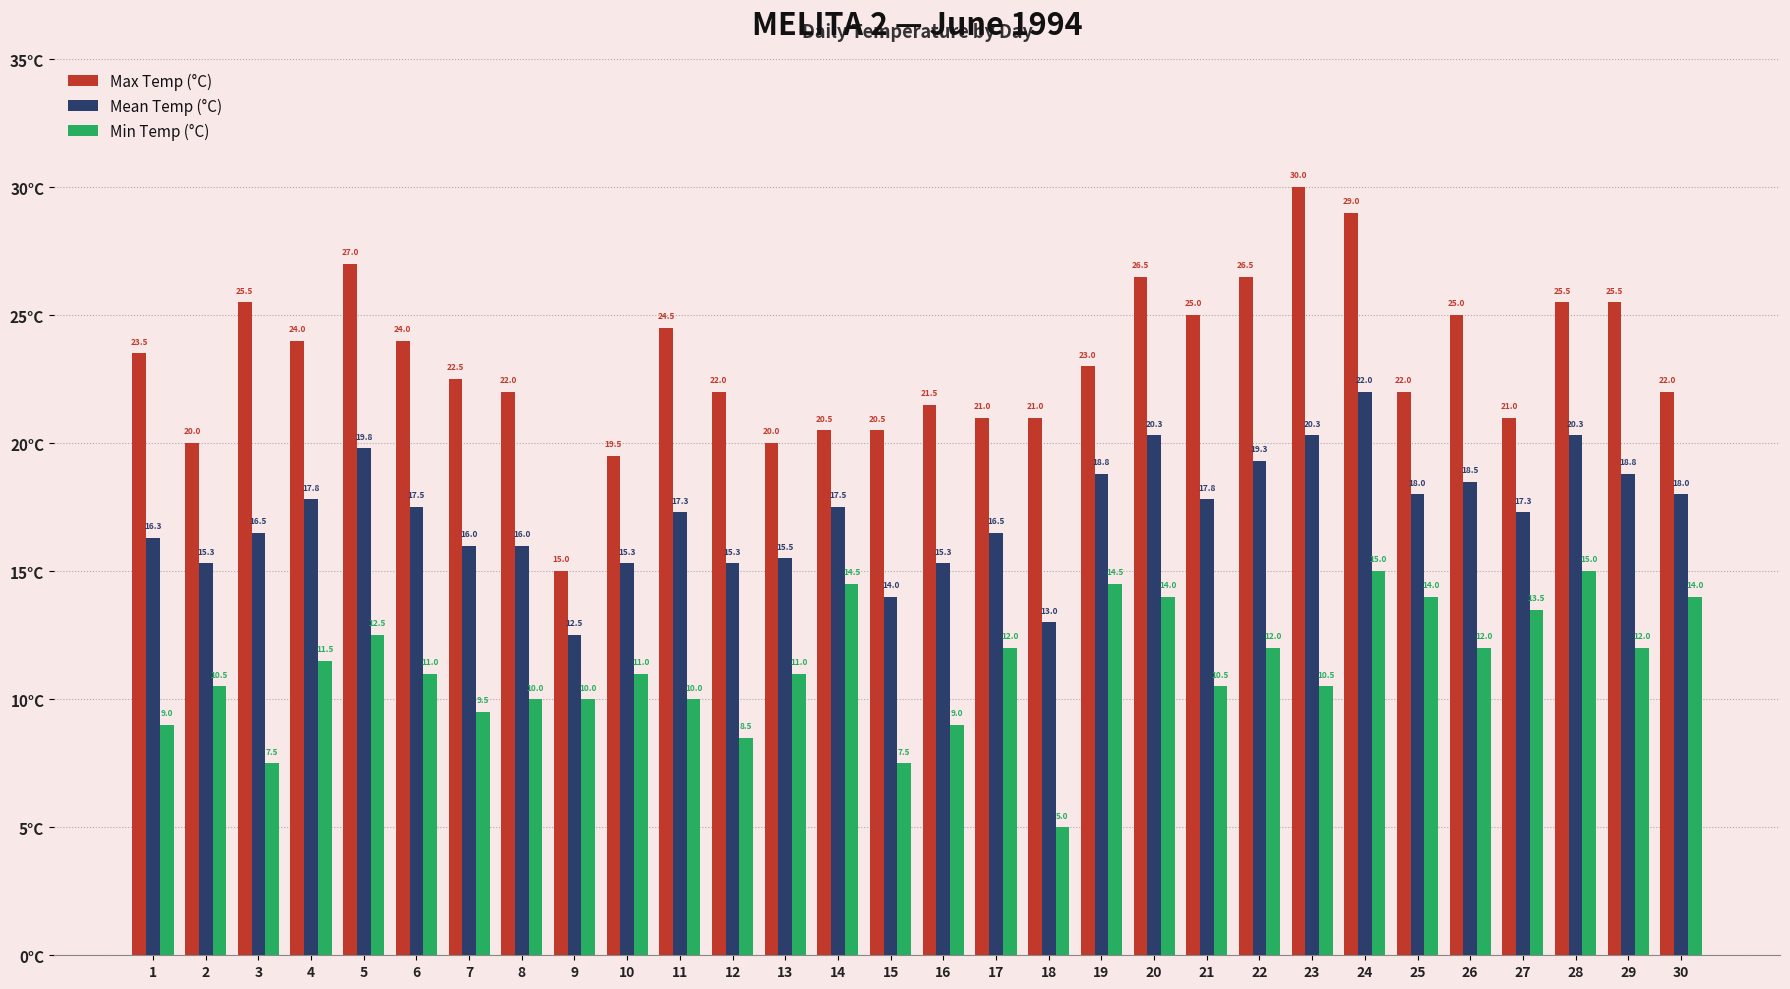

Which series has the largest range (max minus min)?

Max Temp (°C)